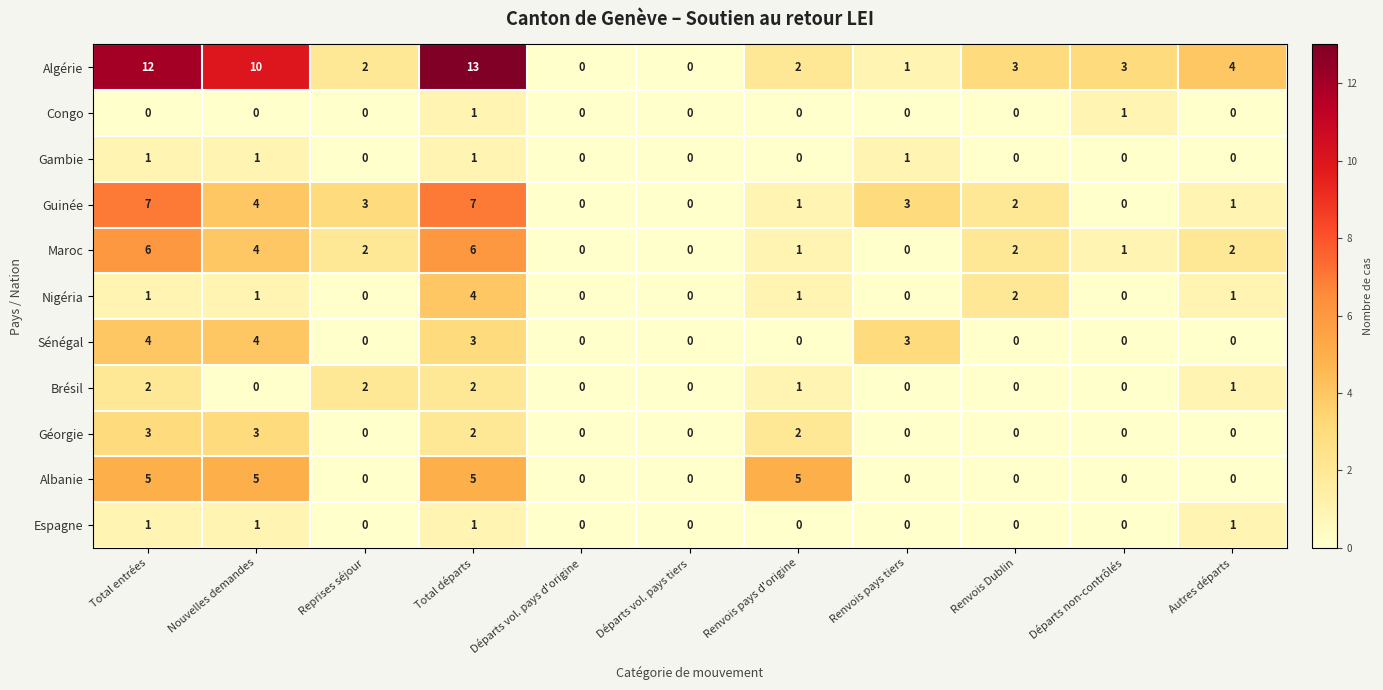

How many values in Albanie are above zero?

4